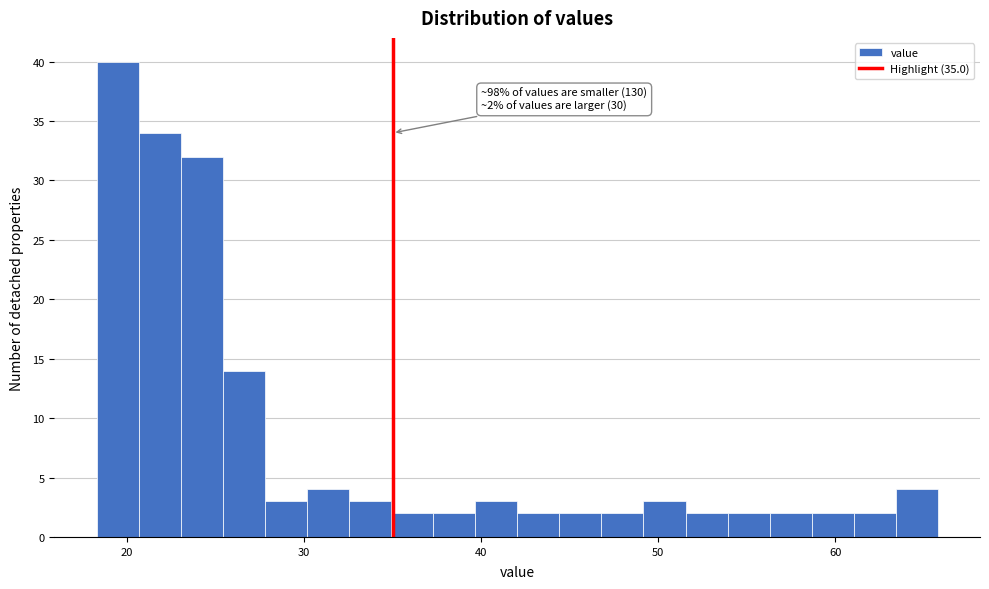

Around what value on the x-axis is the tallest bar? Give the approximate position of its centre, as read against the axis.

19